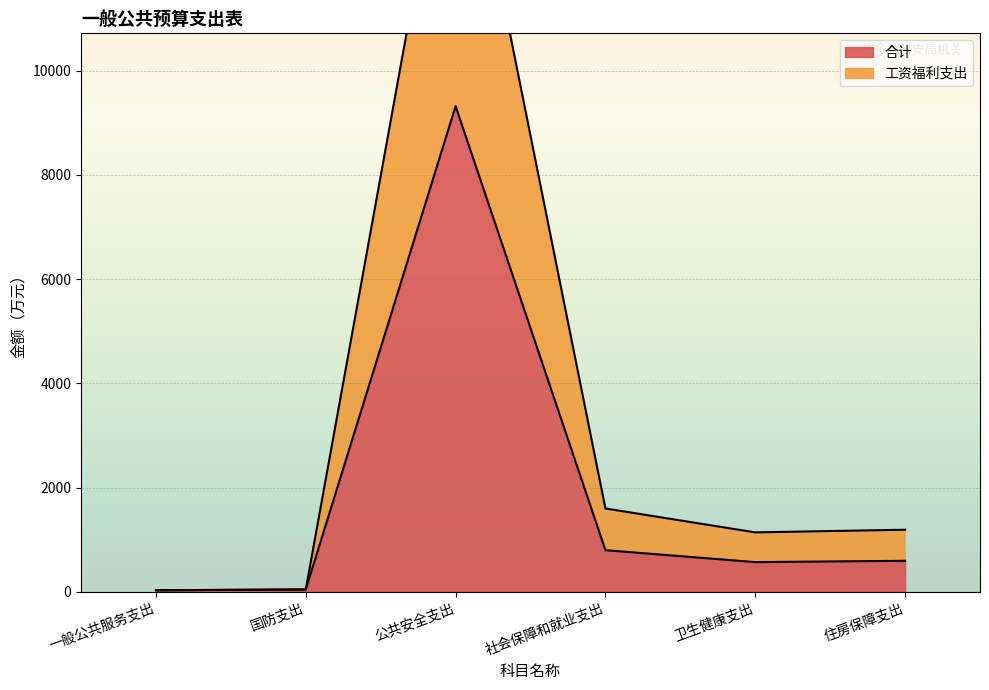

At how many categories does at least one series exceed 9720?

1